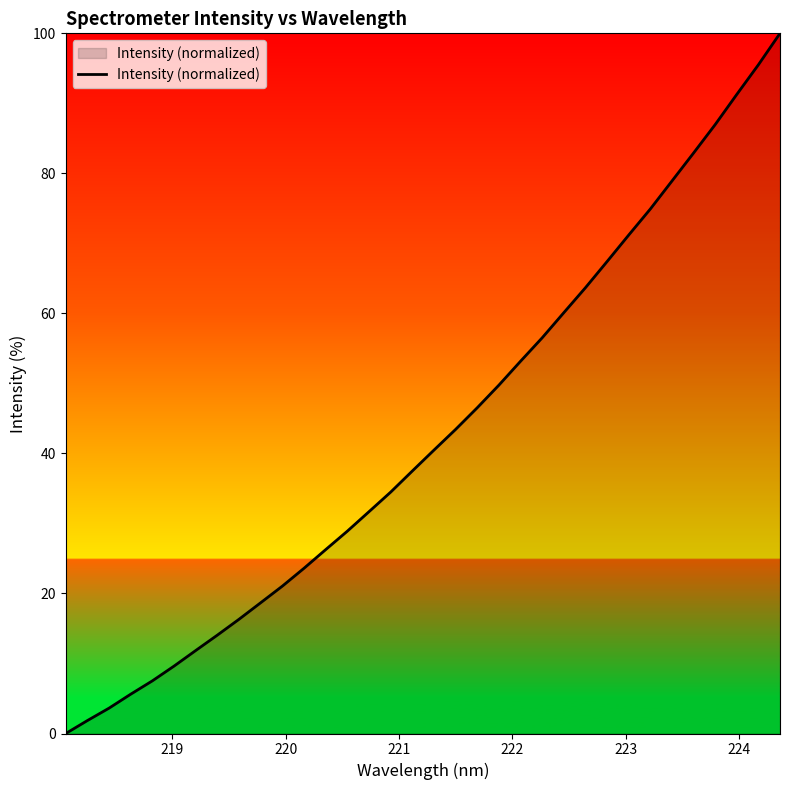

What is the difference between the maximum and minimum values?

100.0